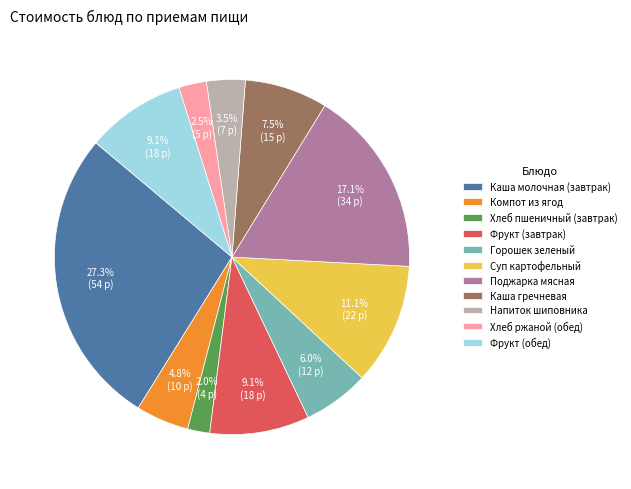

Which category has the smallest portion of the pie?

Хлеб пшеничный (завтрак)